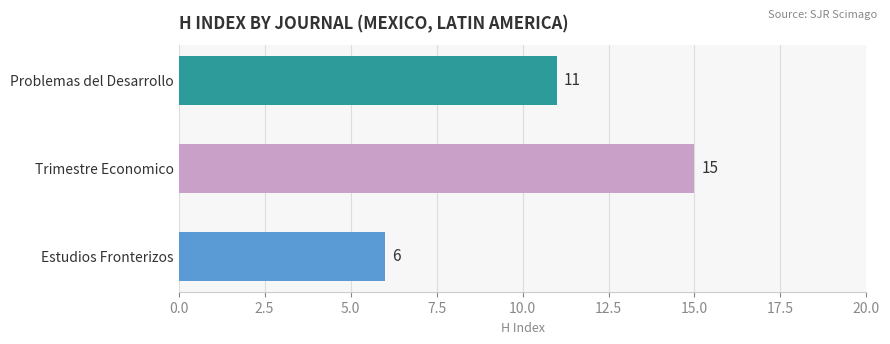

How many values are between 6 and 15?

3